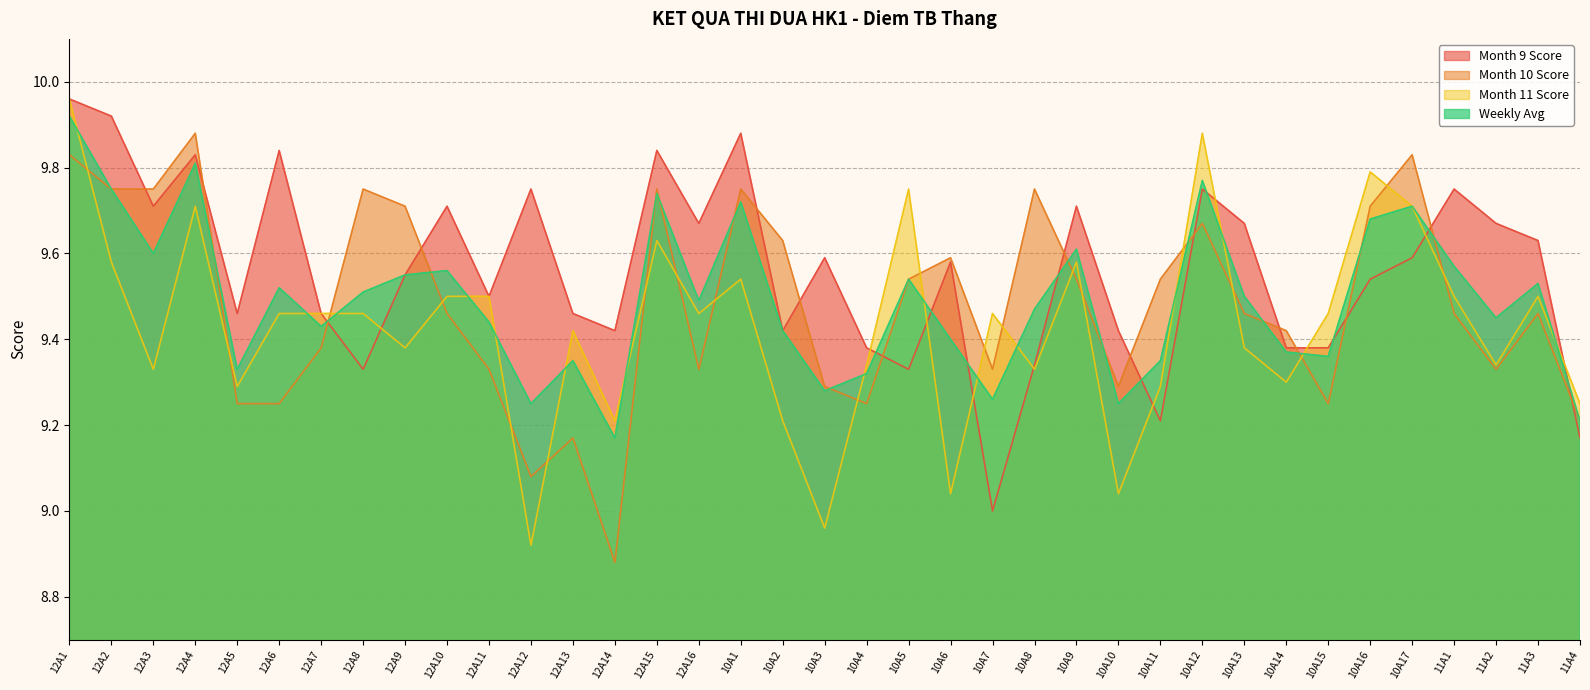

At which category is the sum across all series the highest?

12A1